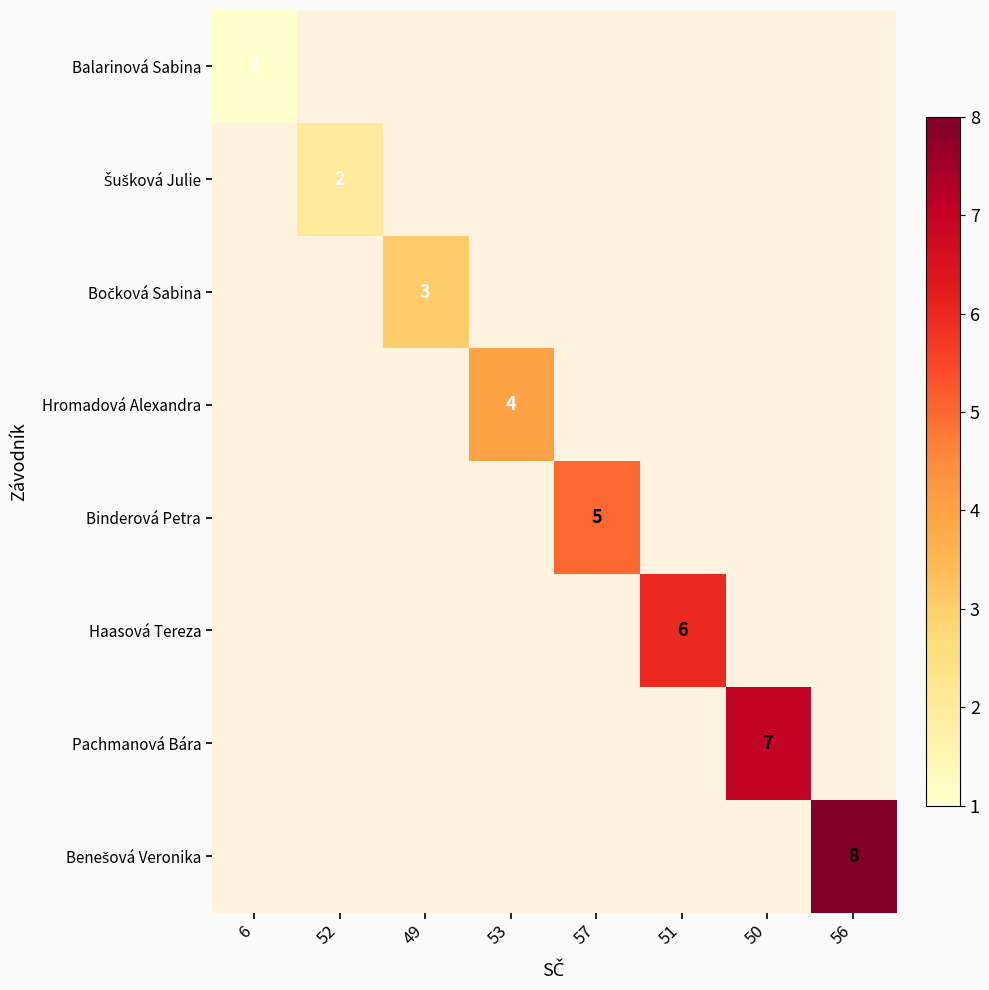

At how many categories does at least one series exceed 5?

3